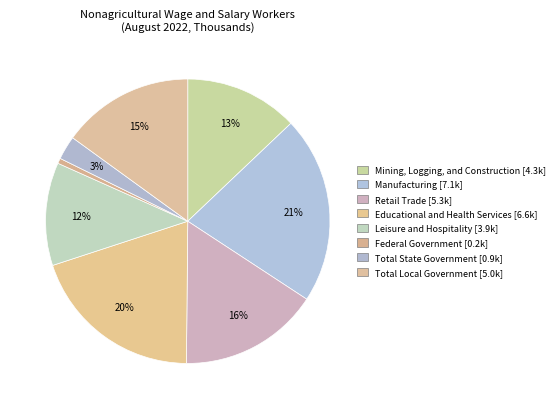

How many segments does this pie chart have?

8